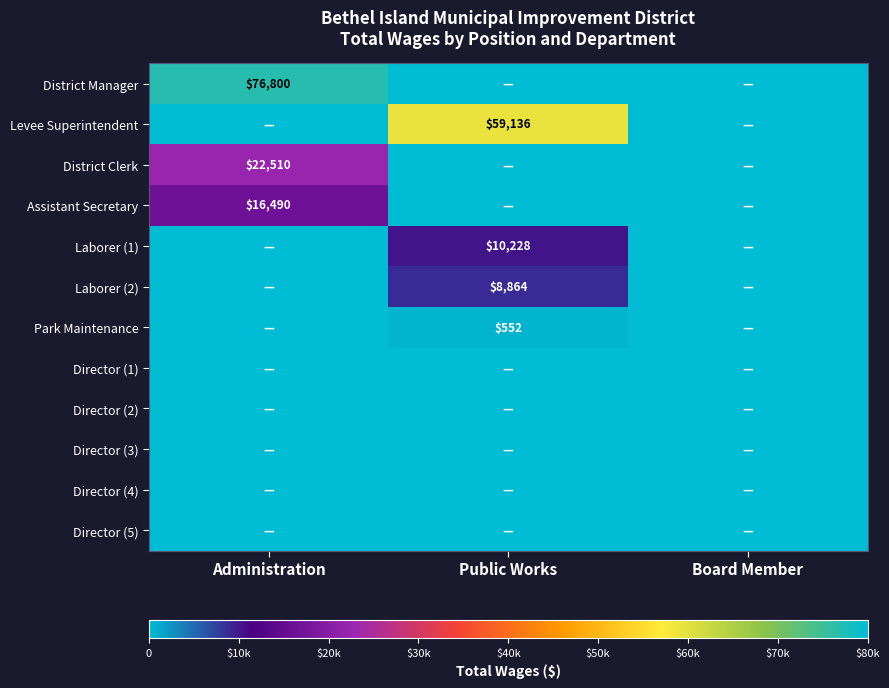

What is the maximum value shown in the chart?

76800